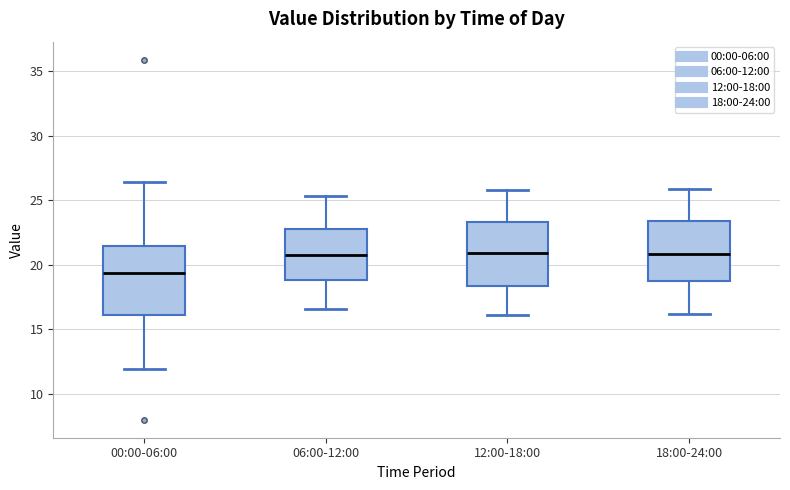

Reading left to right, transcribe this box plot: for each box, give where its median line is, the range the box spans, and where its two whiskers end, as read against the y-axis. The values are not printed on the chart, so give them approximately, as read against the axis.

00:00-06:00: median 19.5, box 16.0 to 21.5, whiskers 12.0 to 26.5
06:00-12:00: median 21.0, box 19.0 to 23.0, whiskers 16.5 to 25.5
12:00-18:00: median 21.0, box 18.5 to 23.5, whiskers 16.0 to 26.0
18:00-24:00: median 21.0, box 19.0 to 23.5, whiskers 16.0 to 26.0